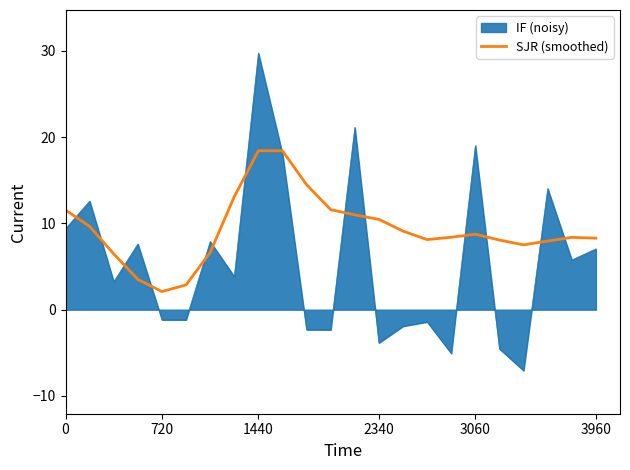

What is the greatest value displayed?

29.7